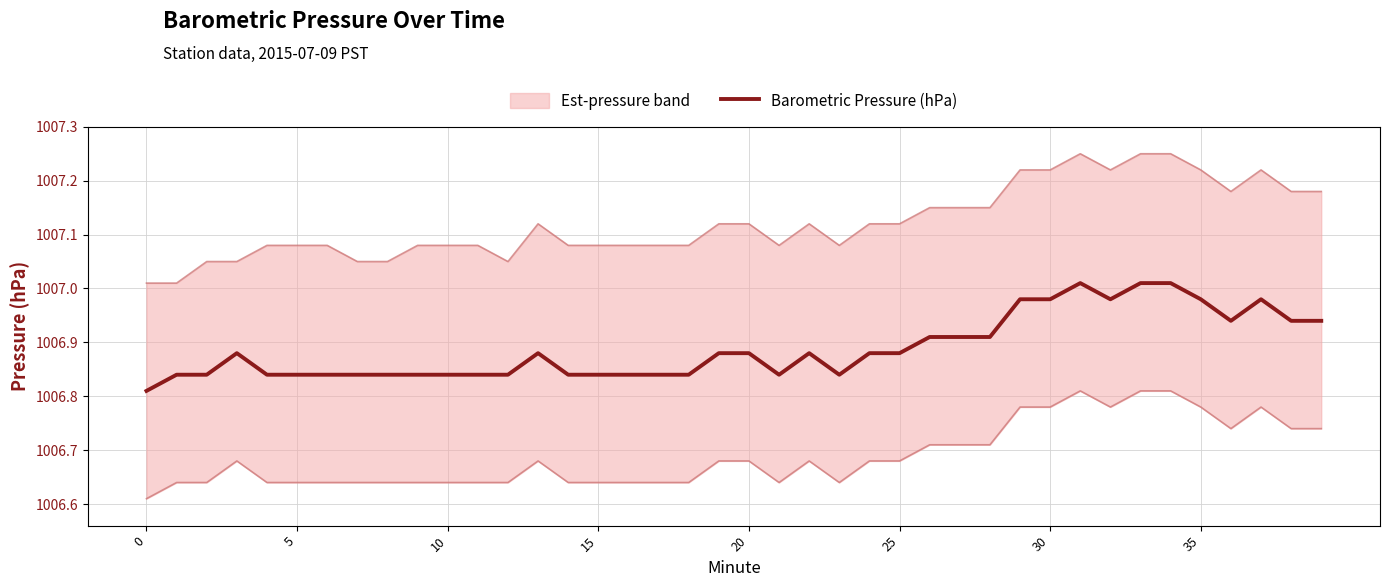

What is the maximum value shown in the chart?

1007.0